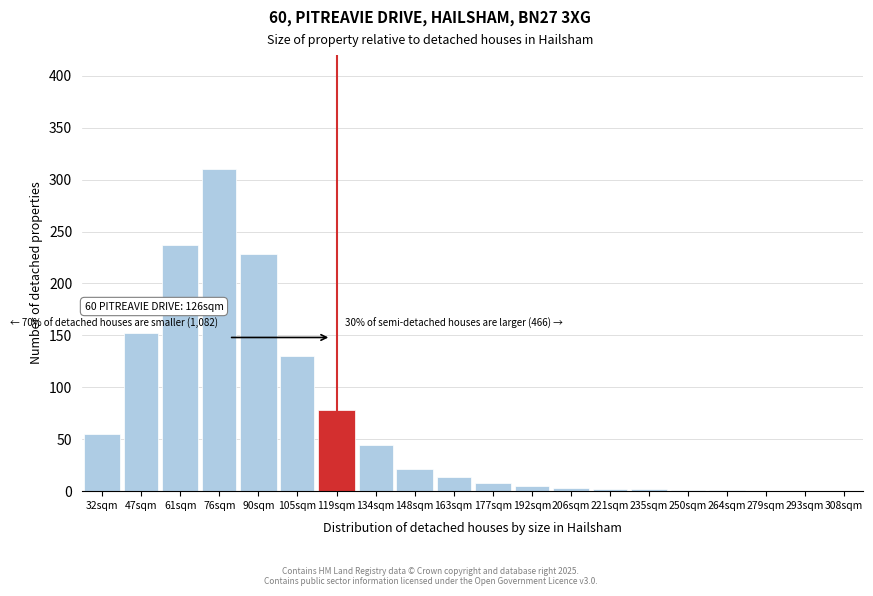

The chart shows a value of 0 at 293sqm. True or false?

True